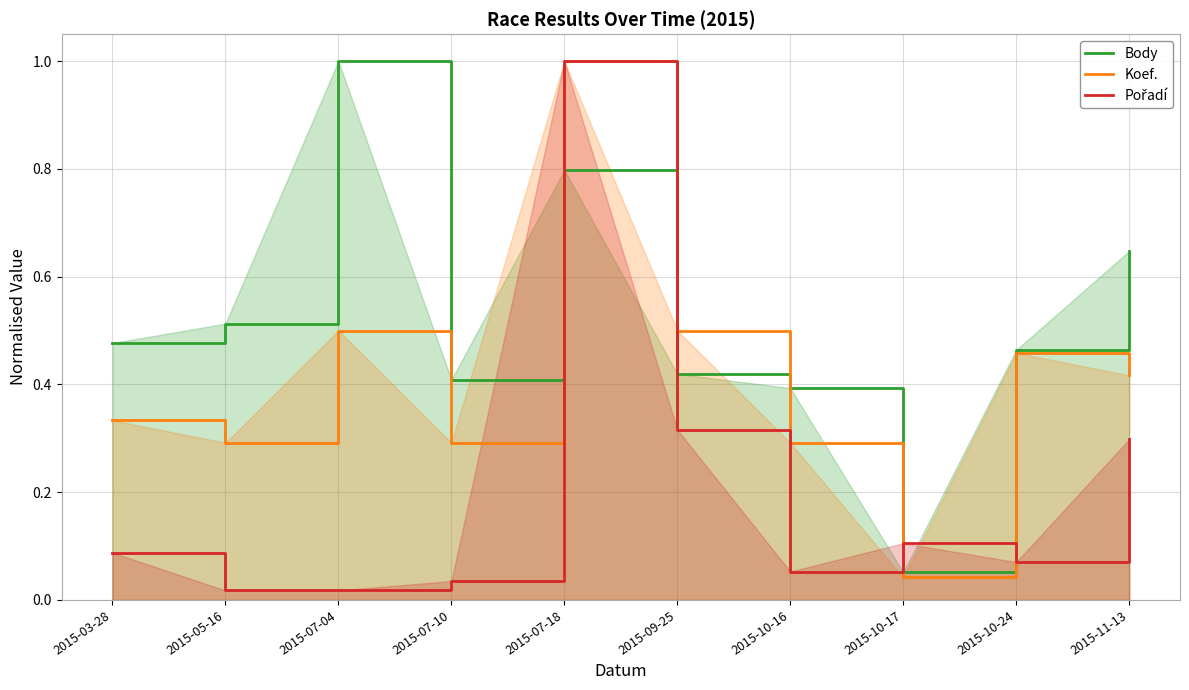

What is the total value across all series at 2015-10-24?

1.0